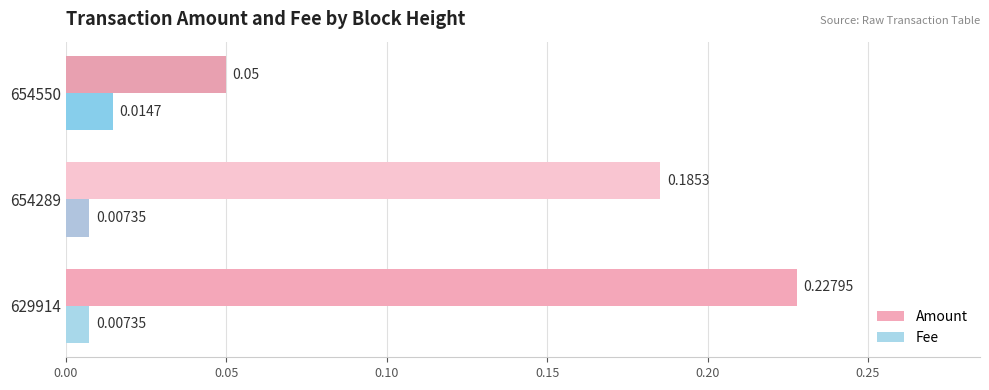

Which series has the largest total across all categories?

Amount